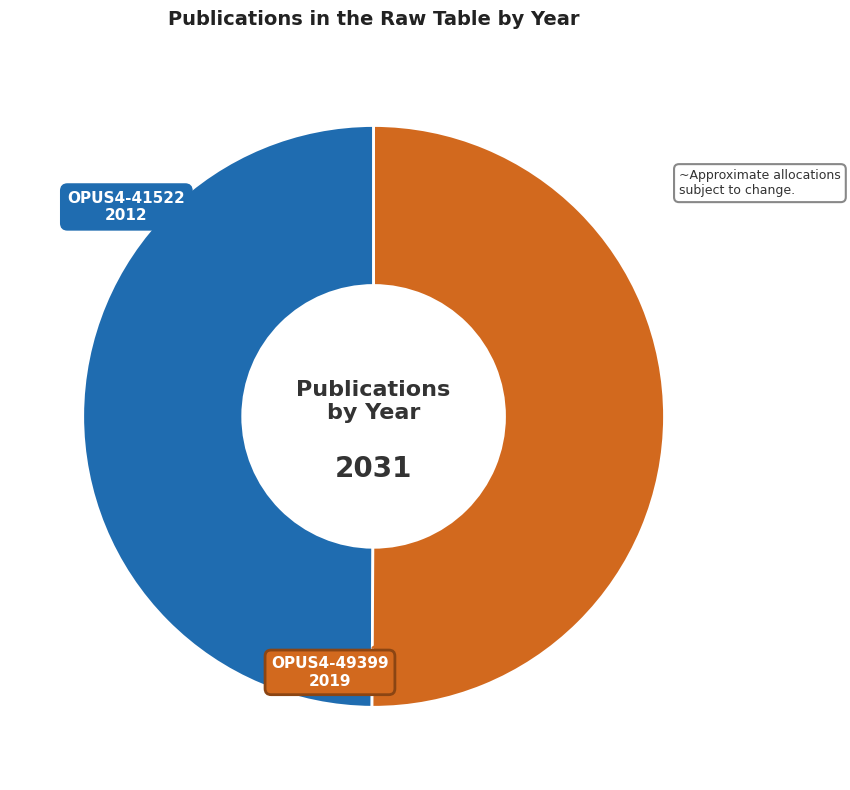

What is the ratio of the value at OPUS4-49399 to the value at OPUS4-41522?

1.0